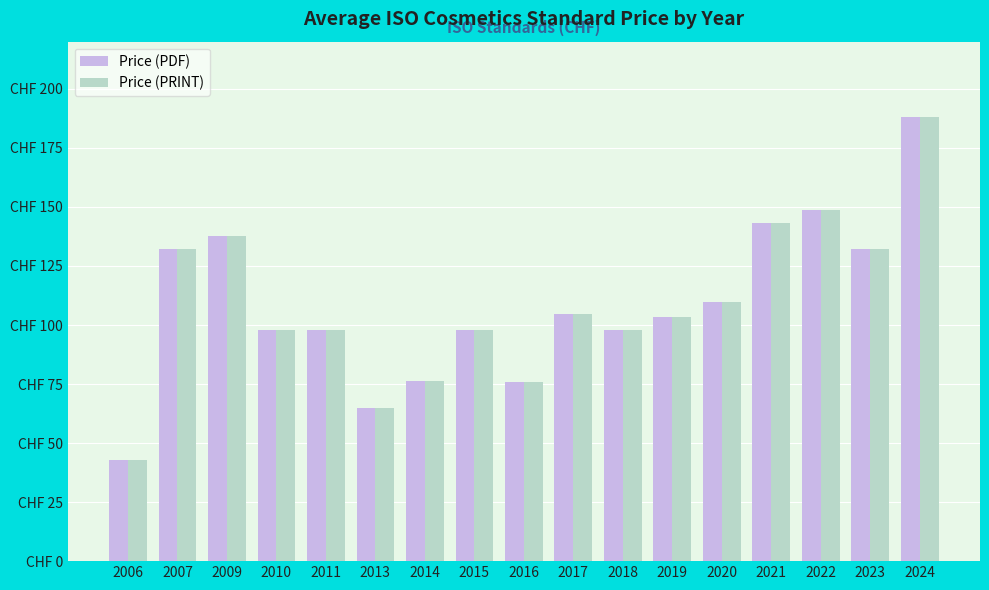

What are all the series names shown in the legend?

Price (PDF), Price (PRINT)